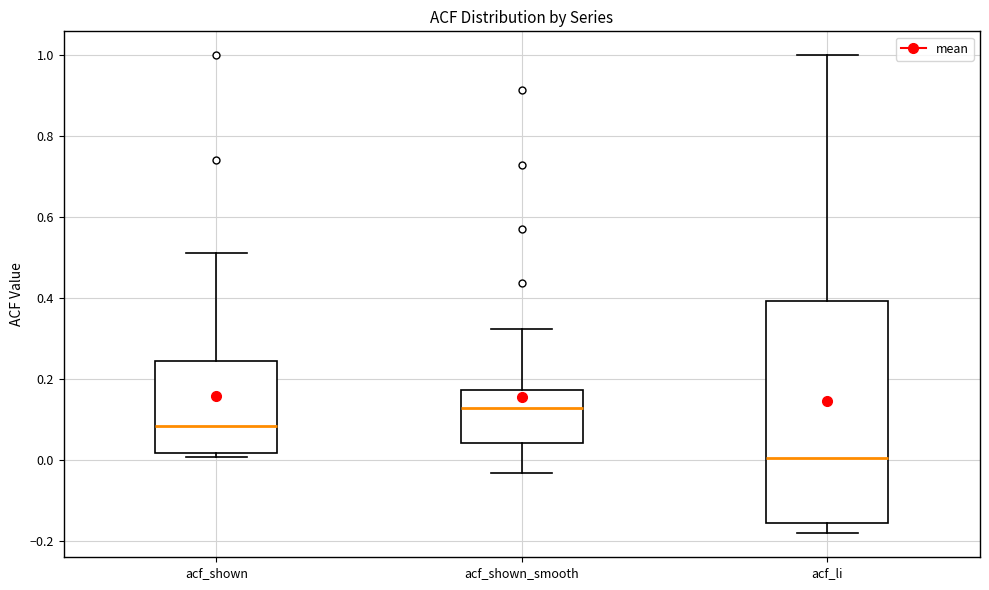

Which box's median line is the lowest?

acf_li